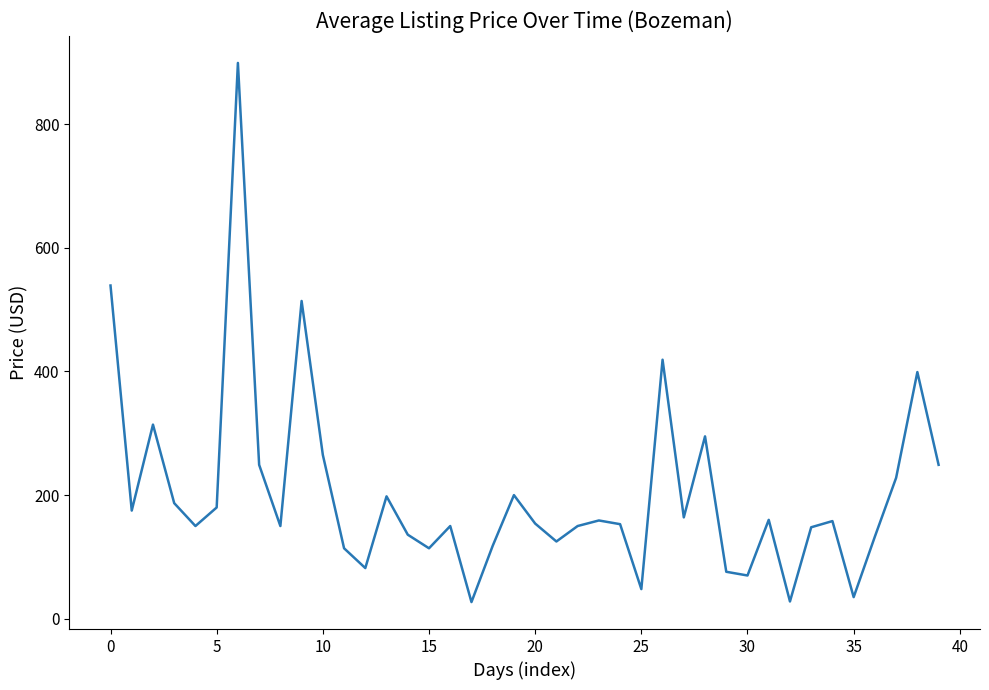

What is the smallest value displayed?

27